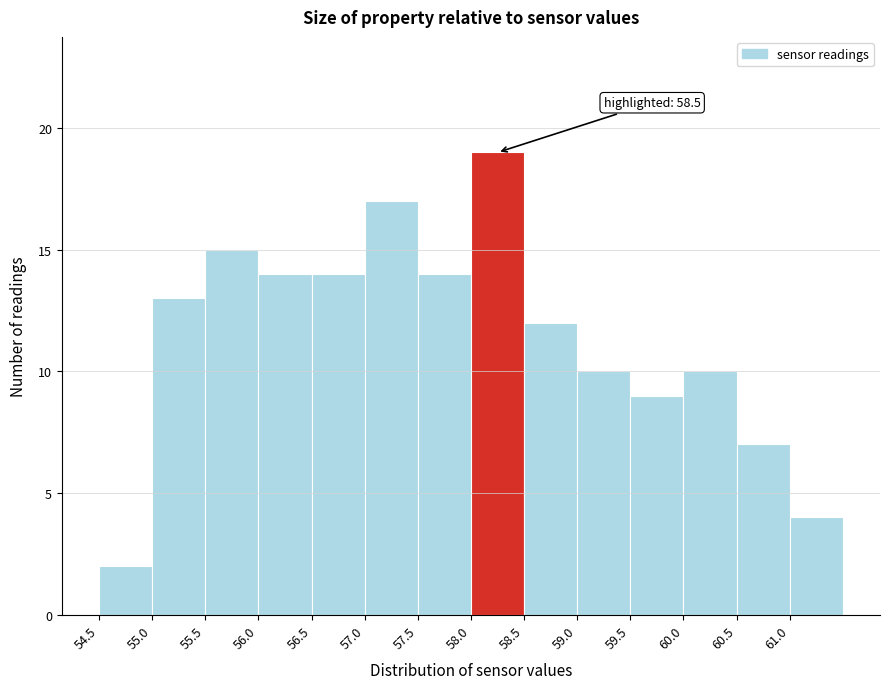

Over which range of the x-axis is the bar tallest?

58.0 to 58.5